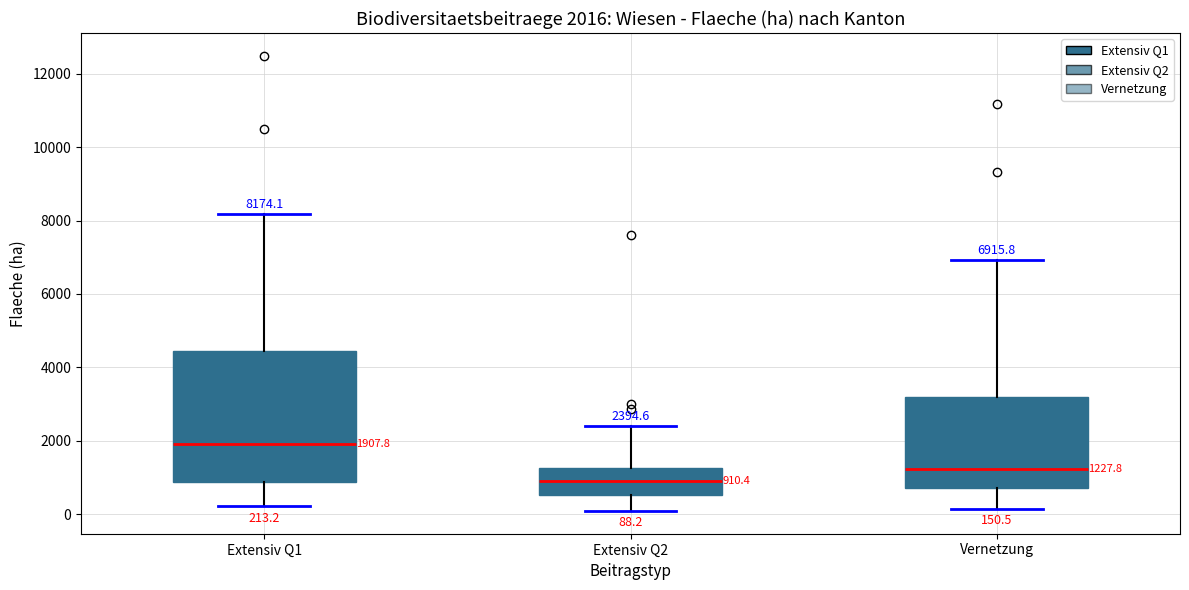

Comparing the boxes themselves (not the whiskers), which one is the tallest?

Extensiv Q1